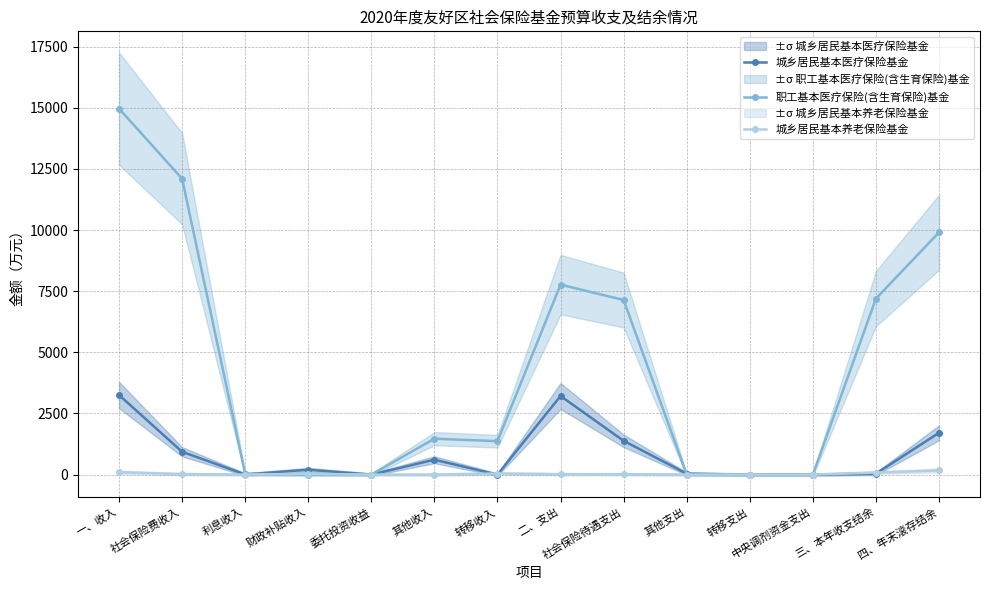

What is the total value across all series at 转移收入?

1412